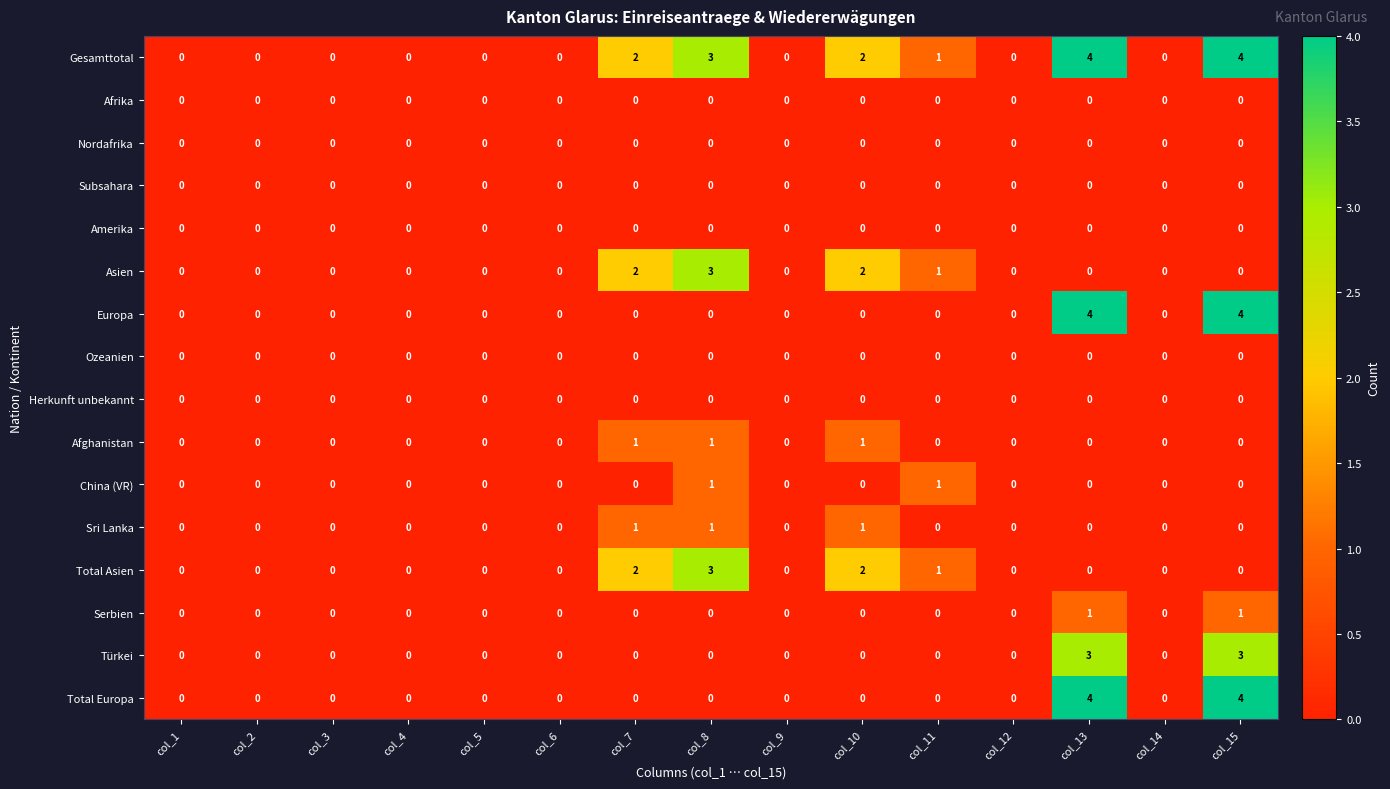

What is the greatest value displayed?

4